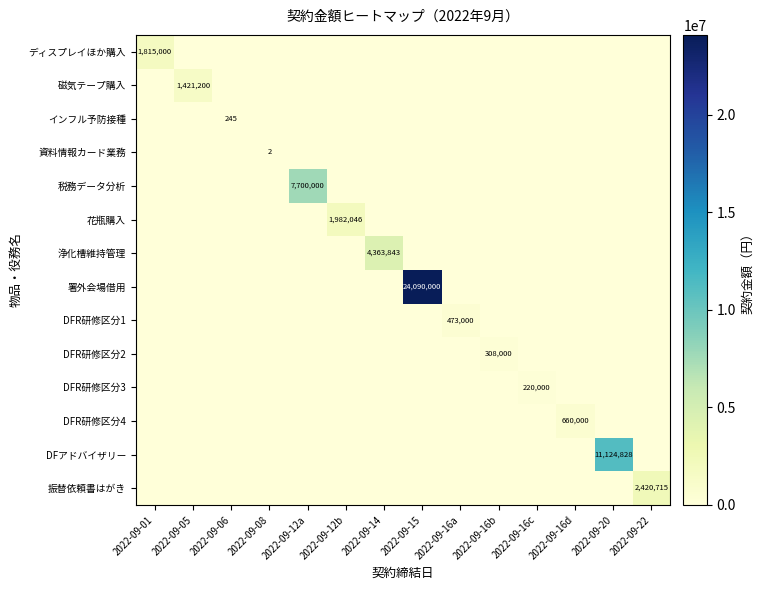

What is the difference between the highest and lowest values at 2022-09-08?

2